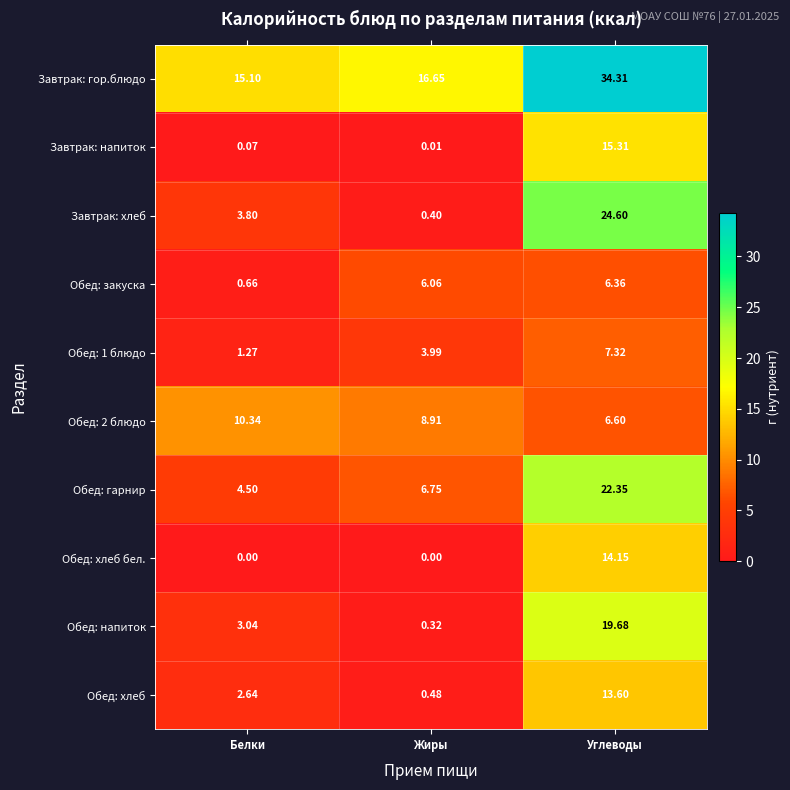

Where does the Завтрак: хлеб series first go above 3?

Белки